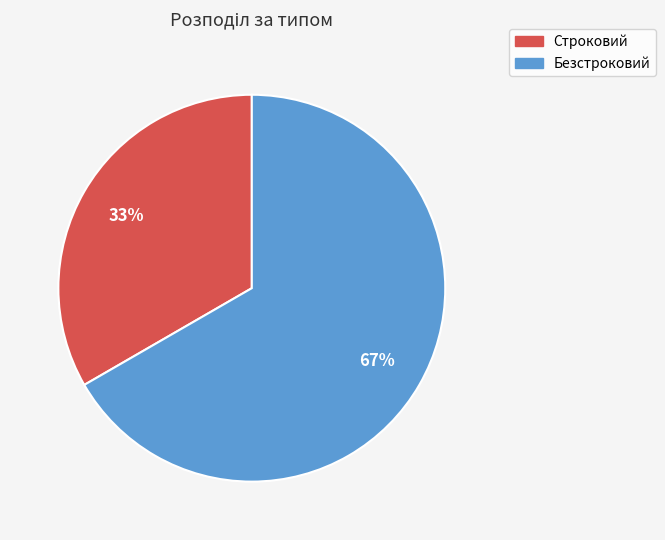

To the nearest percent, what is the average slice percentage?

50%